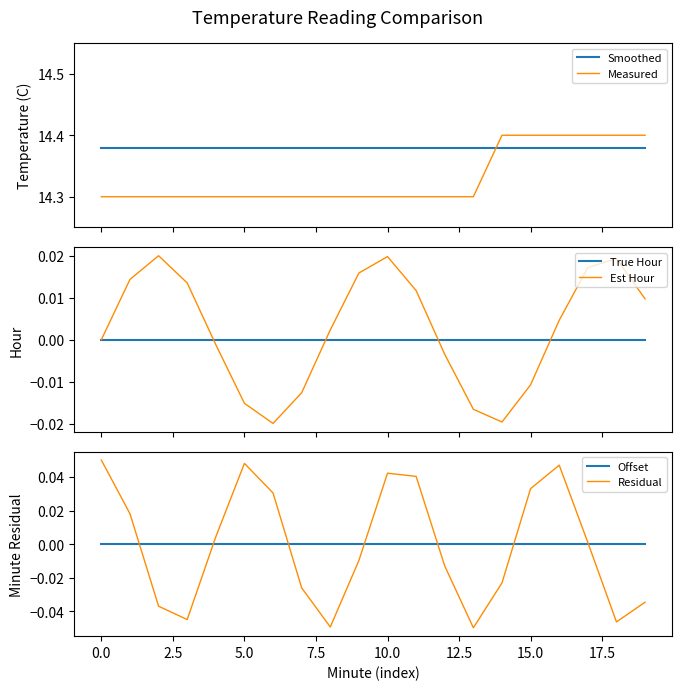

True or false: Residual has a value of -0.0 at 13.

True